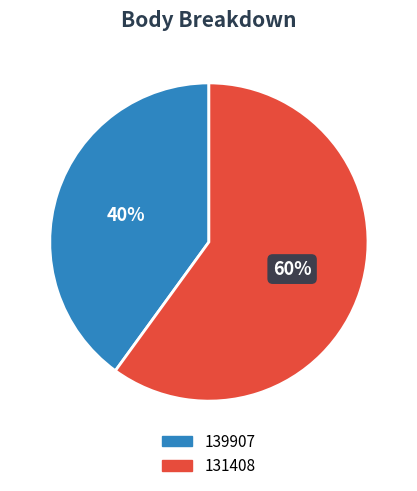

What percentage is the 139907 slice, to the nearest percent?

40%